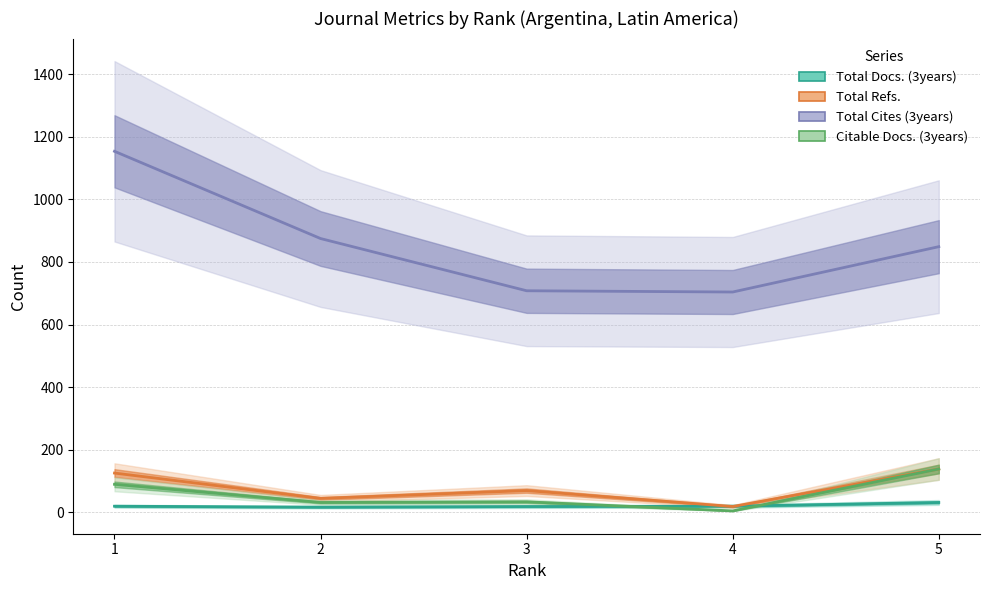

Read the Citable Docs. (3years) value at 5.

138